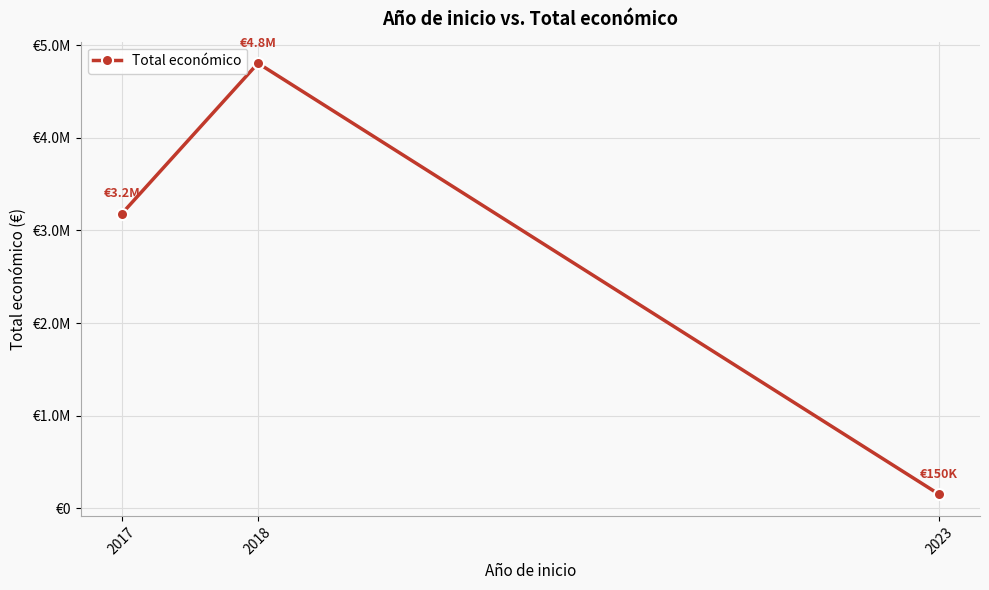

Is this an area chart (filled region under the line)?

No